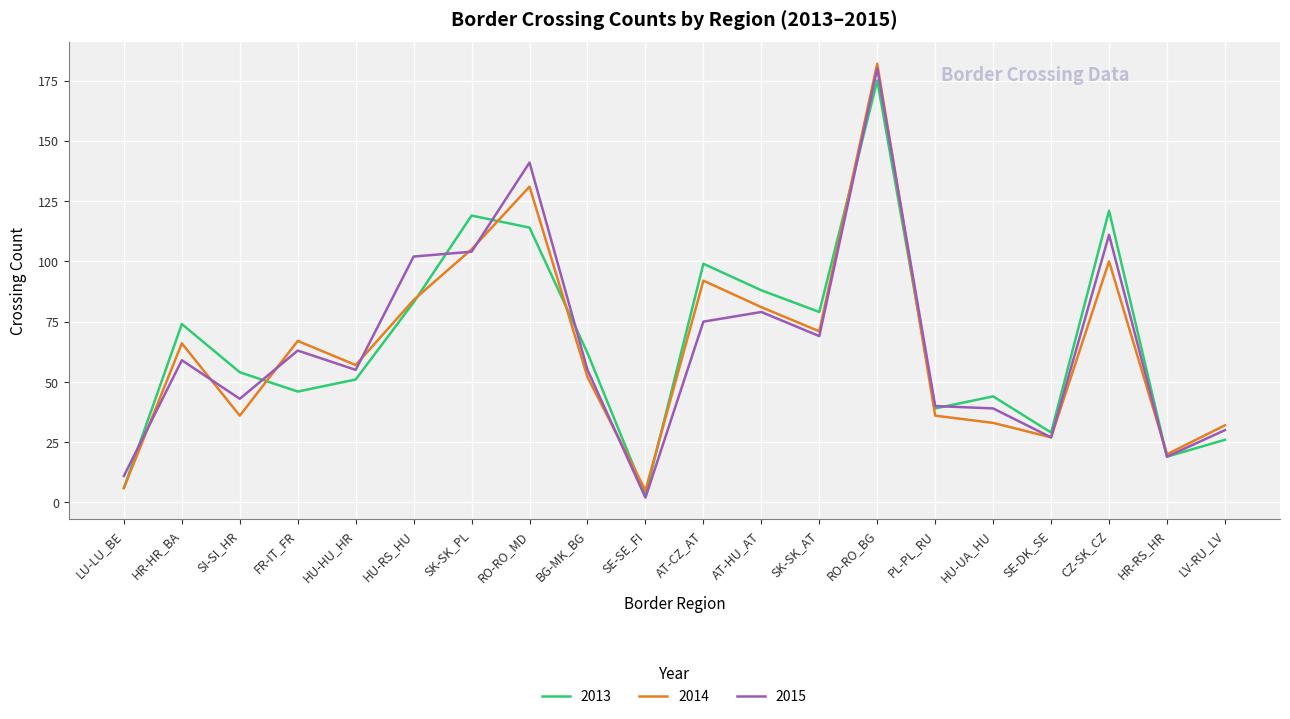

Reading right to left, list all the values displayed in this chart.

2013: LV-RU_LV=26	HR-RS_HR=19	CZ-SK_CZ=121	SE-DK_SE=29	HU-UA_HU=44	PL-PL_RU=39	RO-RO_BG=175	SK-SK_AT=79	AT-HU_AT=88	AT-CZ_AT=99	SE-SE_FI=3	BG-MK_BG=62	RO-RO_MD=114	SK-SK_PL=119	HU-RS_HU=83	HU-HU_HR=51	FR-IT_FR=46	SI-SI_HR=54	HR-HR_BA=74	LU-LU_BE=6
2014: LV-RU_LV=32	HR-RS_HR=20	CZ-SK_CZ=100	SE-DK_SE=27	HU-UA_HU=33	PL-PL_RU=36	RO-RO_BG=182	SK-SK_AT=71	AT-HU_AT=81	AT-CZ_AT=92	SE-SE_FI=5	BG-MK_BG=52	RO-RO_MD=131	SK-SK_PL=105	HU-RS_HU=84	HU-HU_HR=57	FR-IT_FR=67	SI-SI_HR=36	HR-HR_BA=66	LU-LU_BE=6
2015: LV-RU_LV=30	HR-RS_HR=19	CZ-SK_CZ=111	SE-DK_SE=27	HU-UA_HU=39	PL-PL_RU=40	RO-RO_BG=180	SK-SK_AT=69	AT-HU_AT=79	AT-CZ_AT=75	SE-SE_FI=2	BG-MK_BG=55	RO-RO_MD=141	SK-SK_PL=104	HU-RS_HU=102	HU-HU_HR=55	FR-IT_FR=63	SI-SI_HR=43	HR-HR_BA=59	LU-LU_BE=11